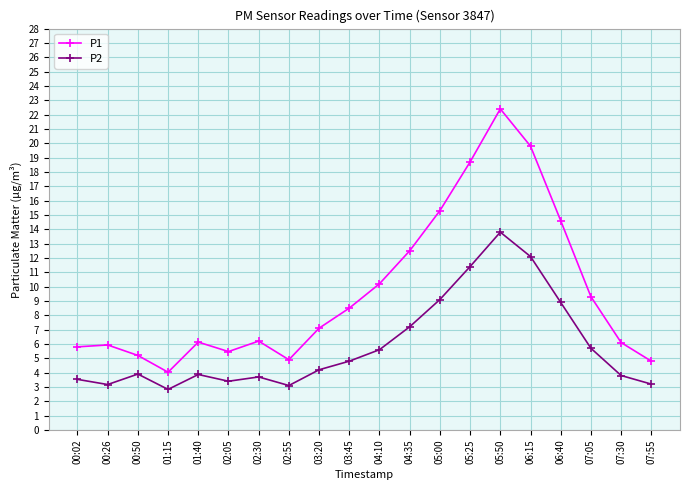

True or false: P2 has a value of 2.3 at 00:02.

False